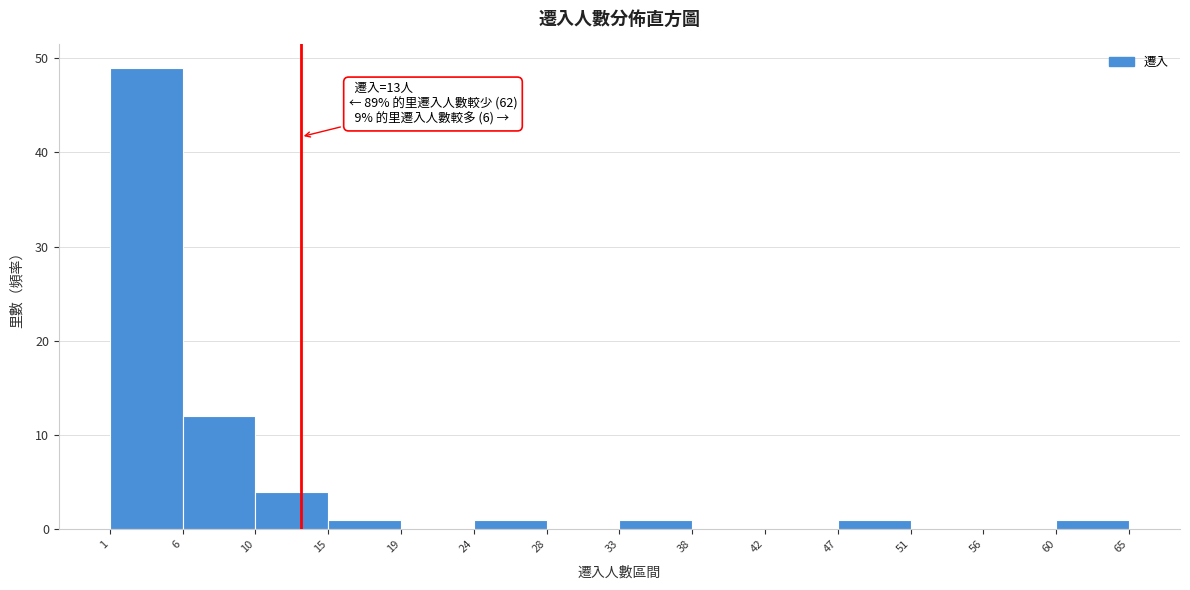

Over which range of the x-axis is the bar tallest?

1 to 6